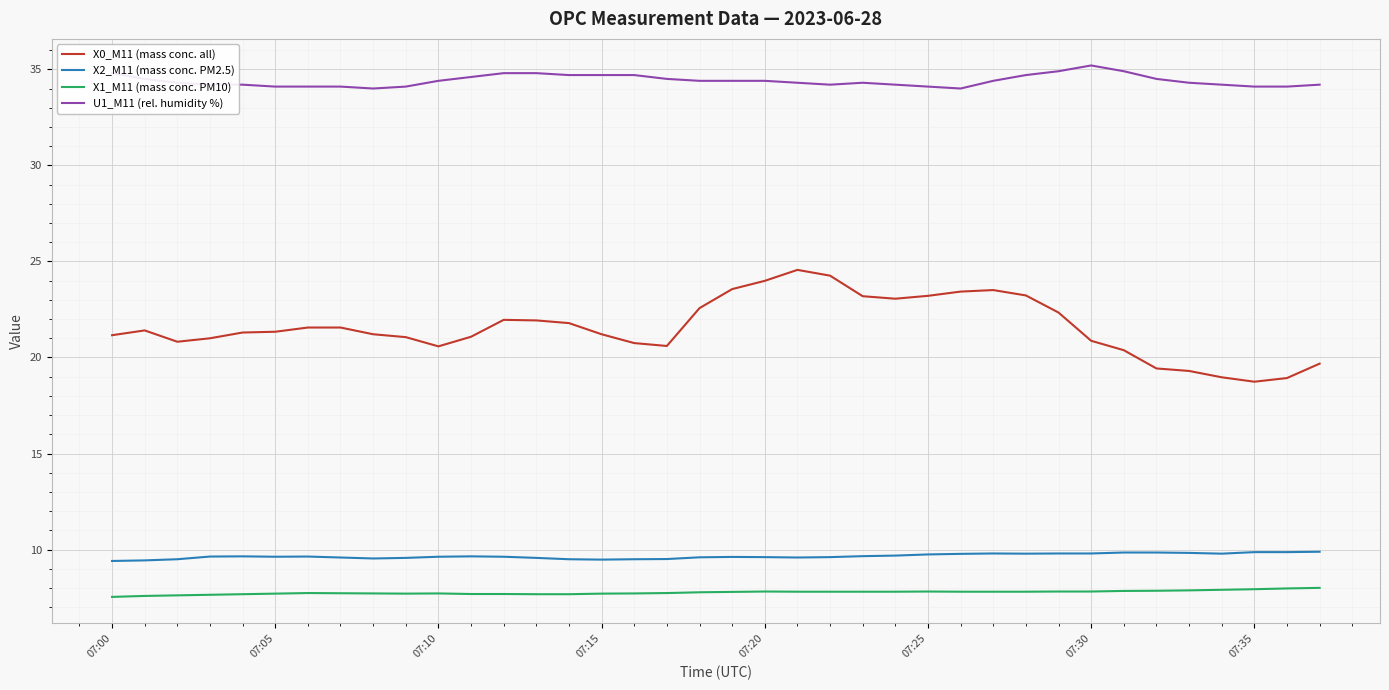

Which series has the largest range (max minus min)?

X0_M11 (mass conc. all)